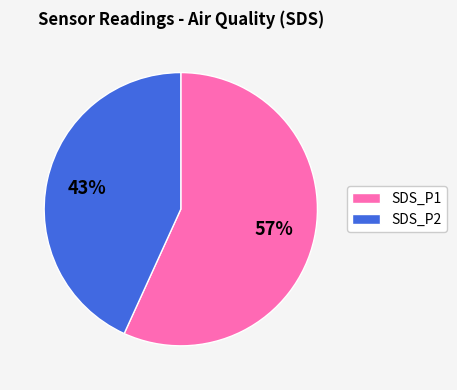

To the nearest percent, what is the average slice percentage?

50%